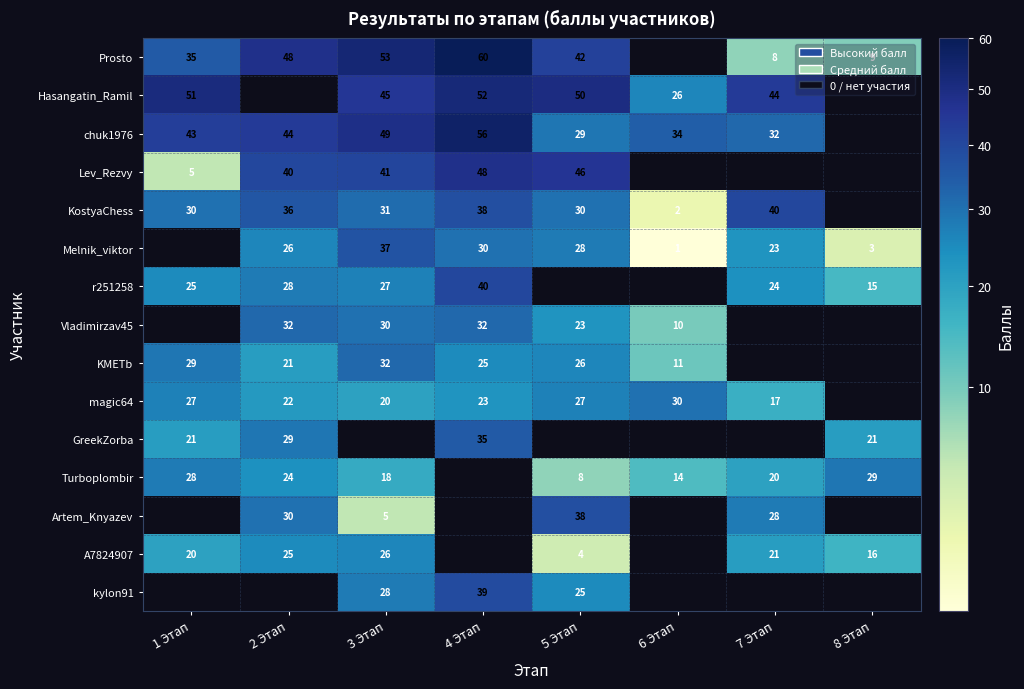

True or false: magic64 has a value of 30 at 6 Этап.

True